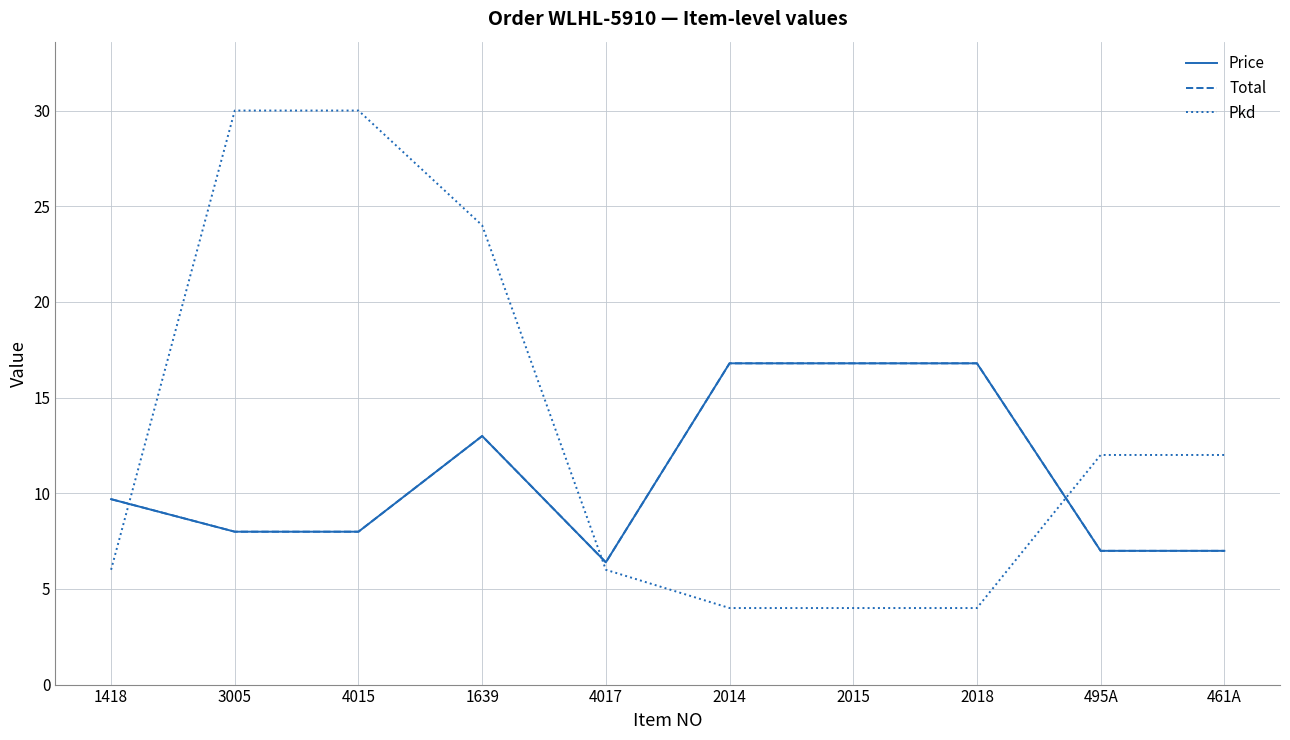

Does the chart display data point markers on the line(s)?

No